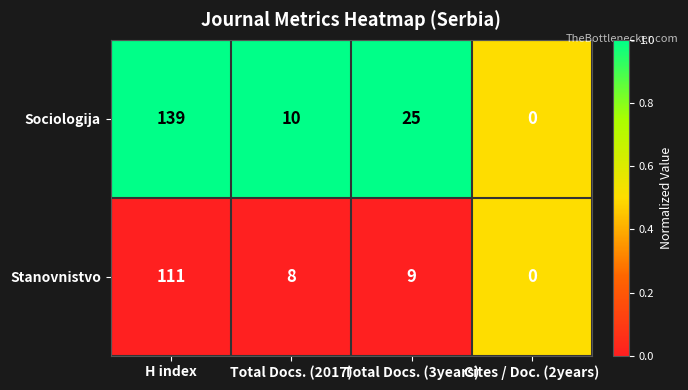

True or false: Stanovnistvo has a value of 14 at Total Docs. (2017).

False